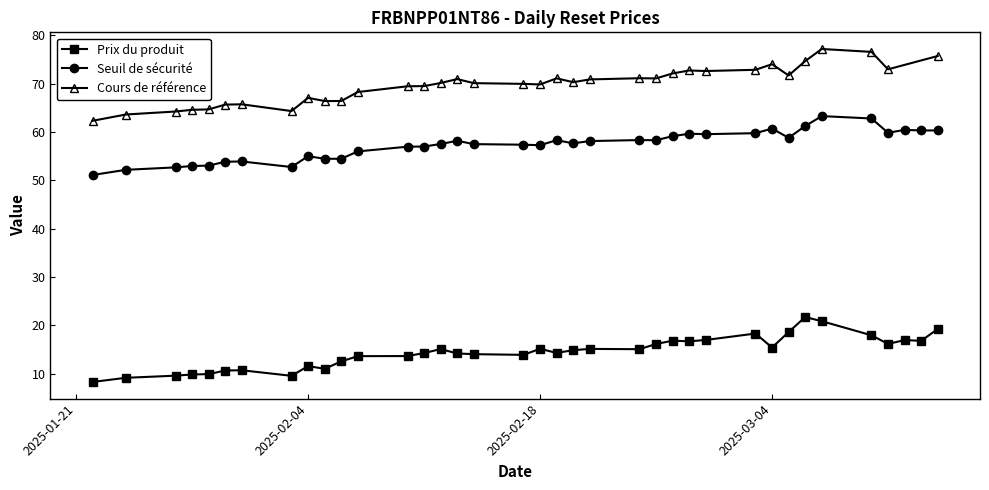

What is the difference between the maximum and minimum values in the Prix du produit series?

13.4